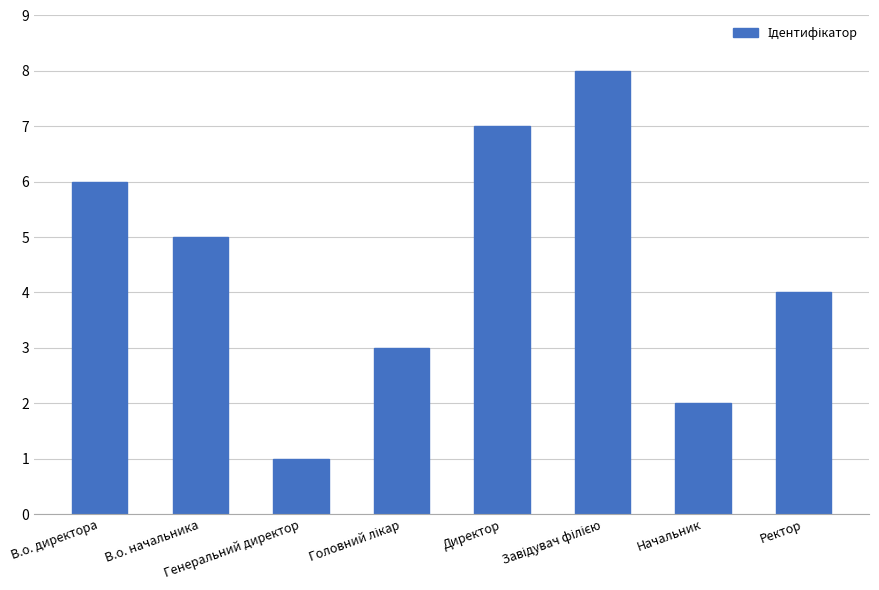

What is the difference between the second highest and minimum values?

6